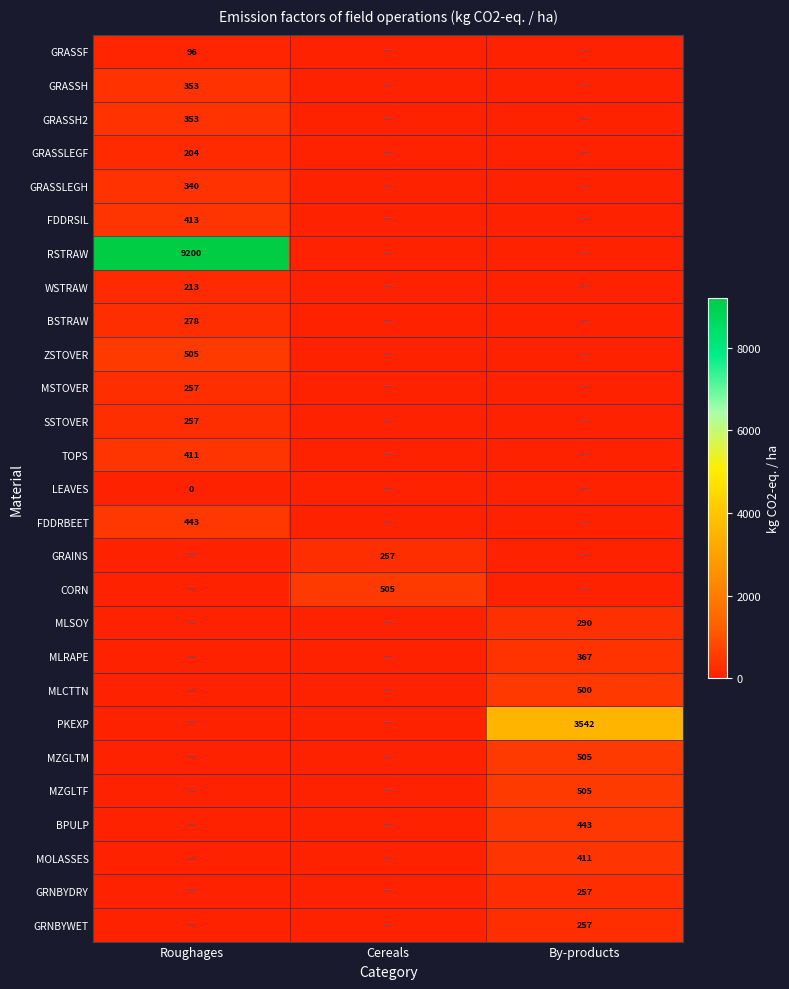

True or false: WSTRAW has a value of 213 at Roughages.

True